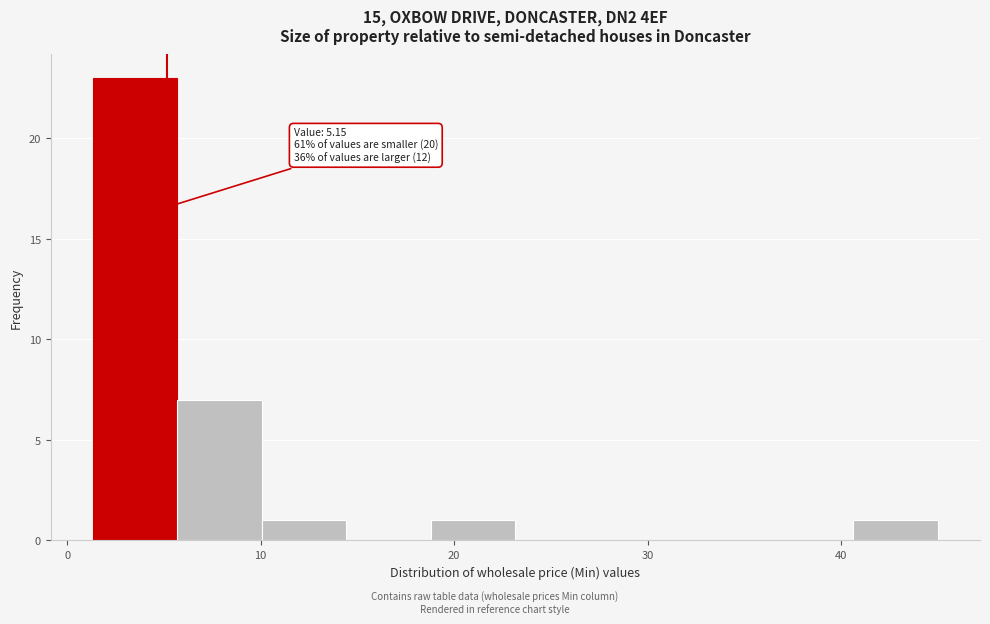

Which range on the x-axis has the tallest bar?

1 to 6